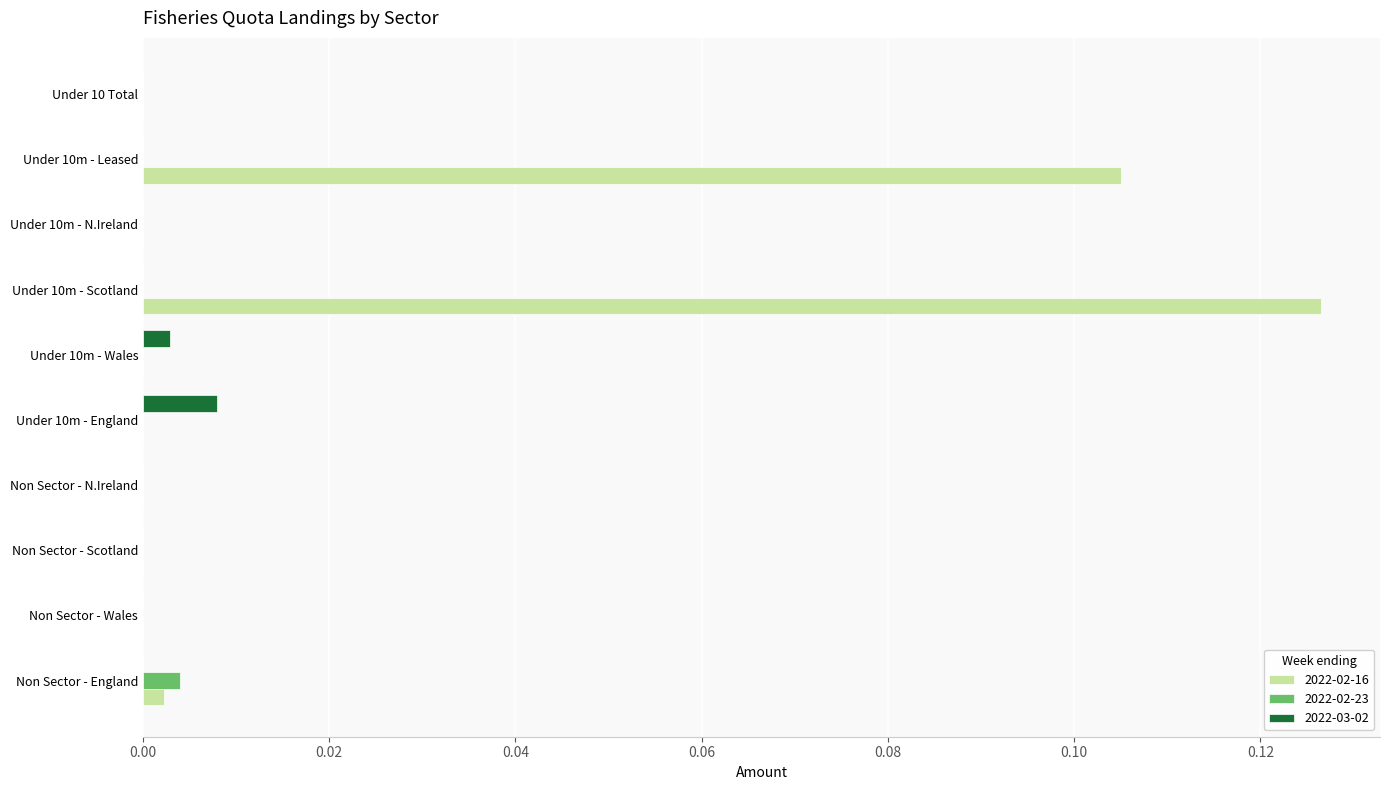

What are all the series names shown in the legend?

2022-02-16, 2022-02-23, 2022-03-02